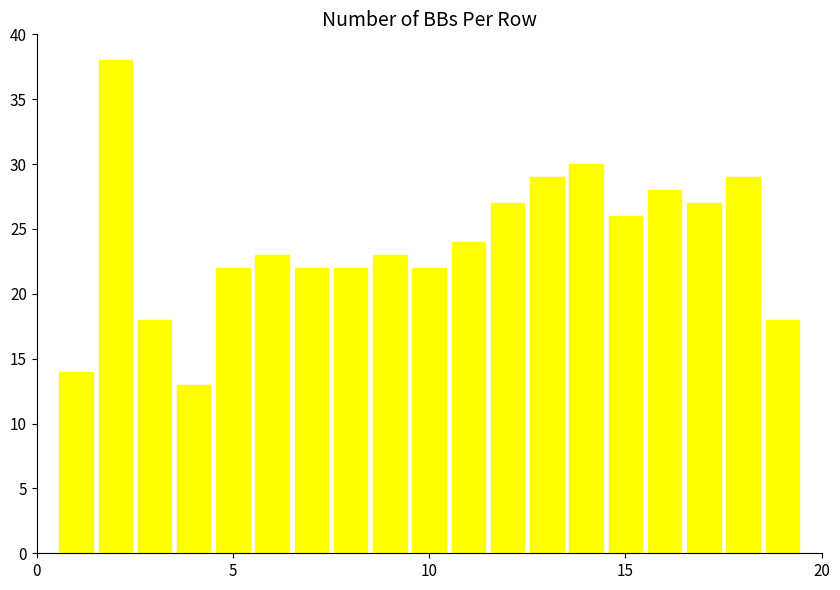

What is the difference between the maximum and minimum values?

25